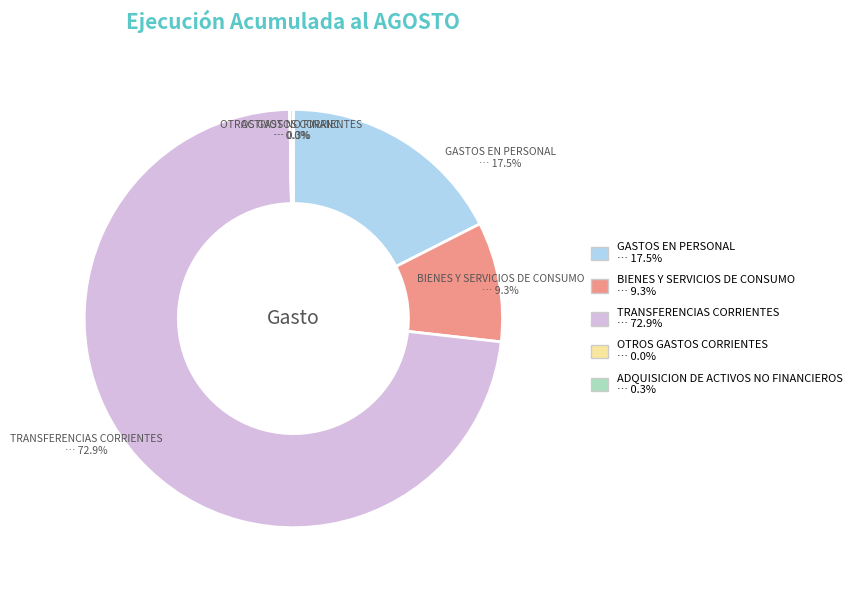

Is there a majority slice in this chart?

Yes